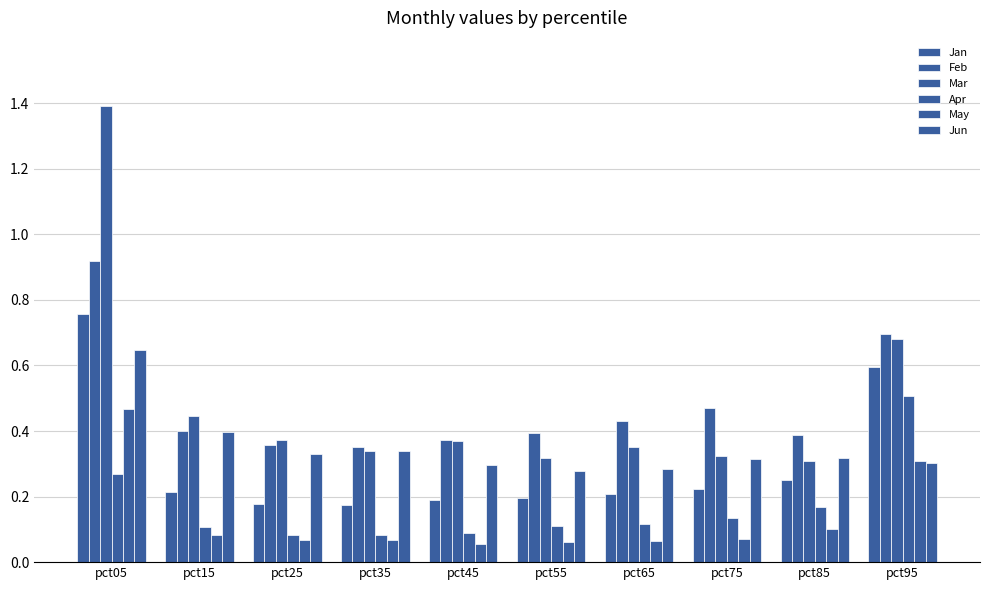

Is it true that May equals 0.1 at pct45?

True